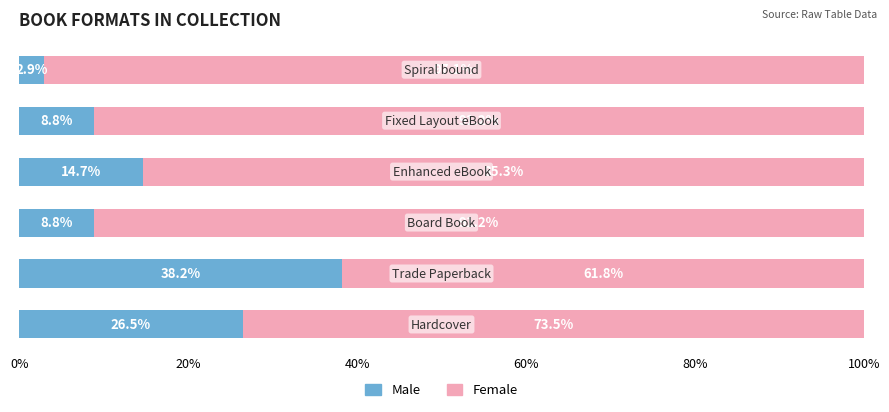

Which series has the widest spread of values?

Male